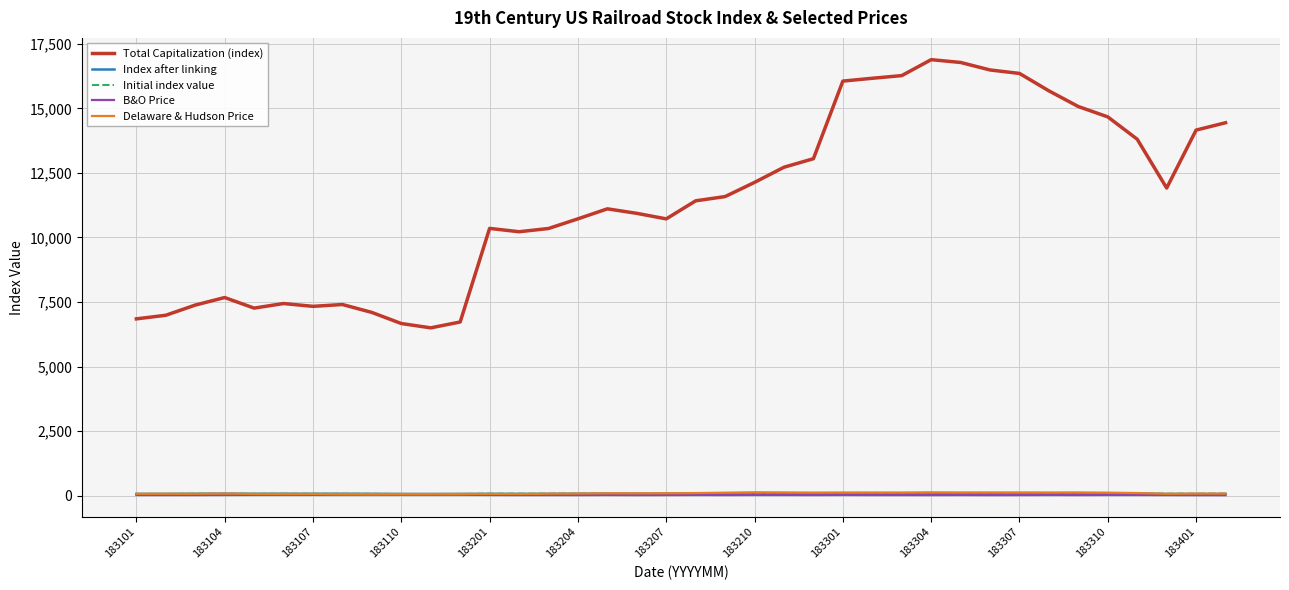

Which series has the largest total across all categories?

Total Capitalization (index)